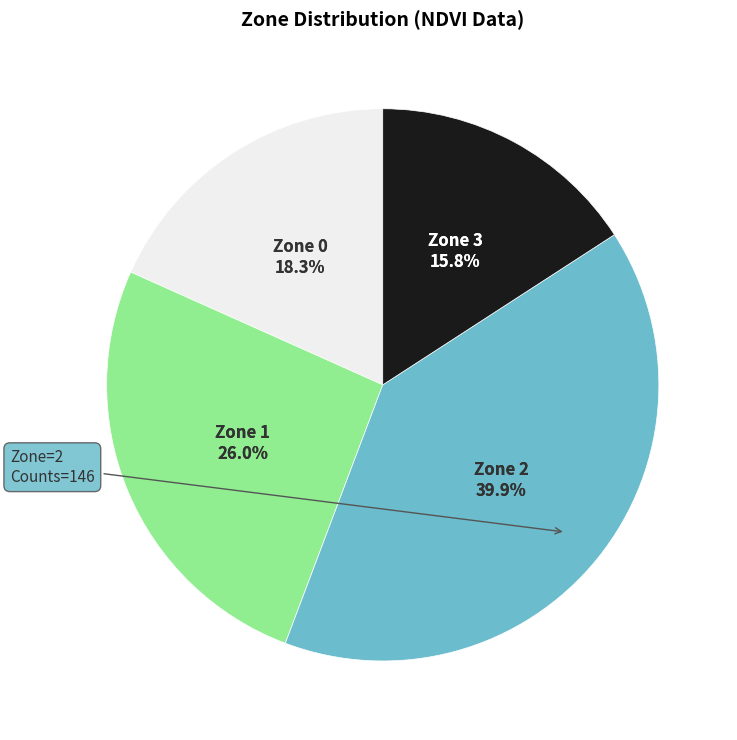

True or false: Zone 0 accounts for 18% of the total.

True